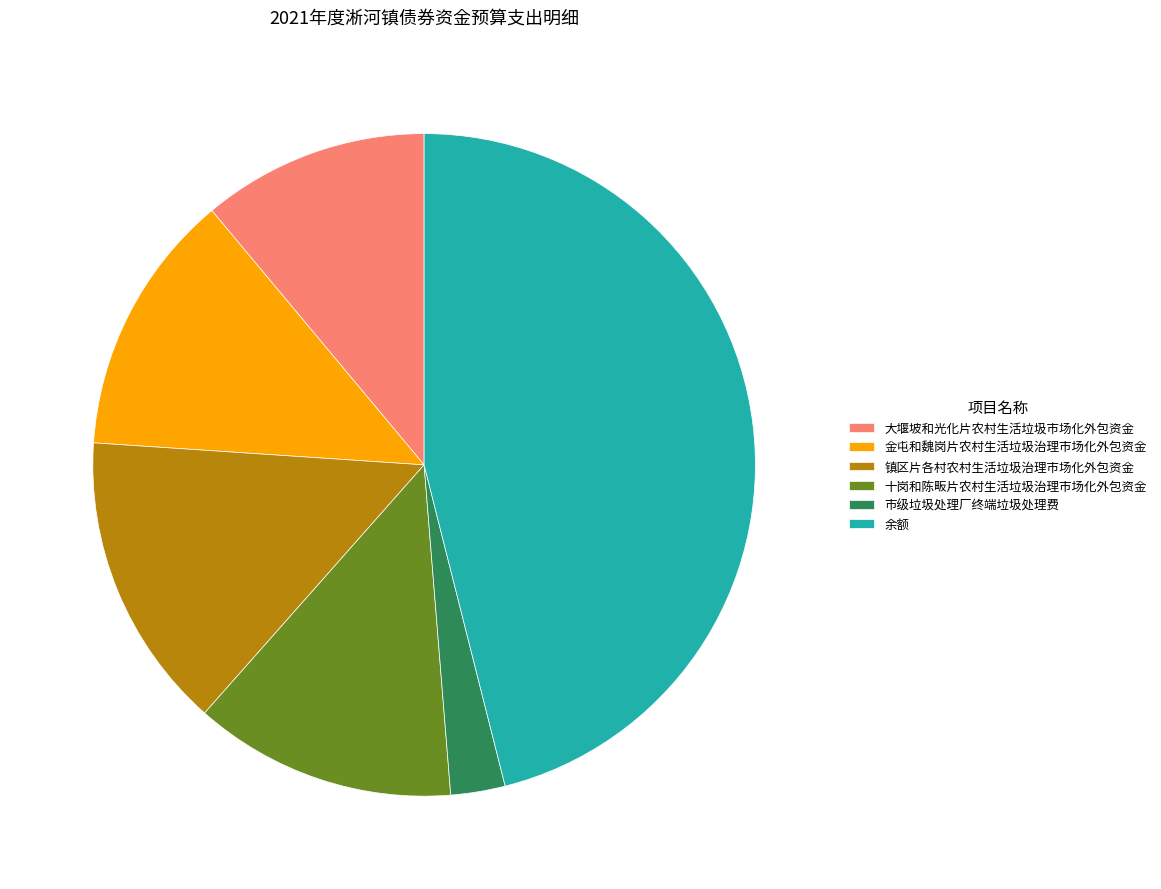

What is the largest slice in the pie chart?

余额